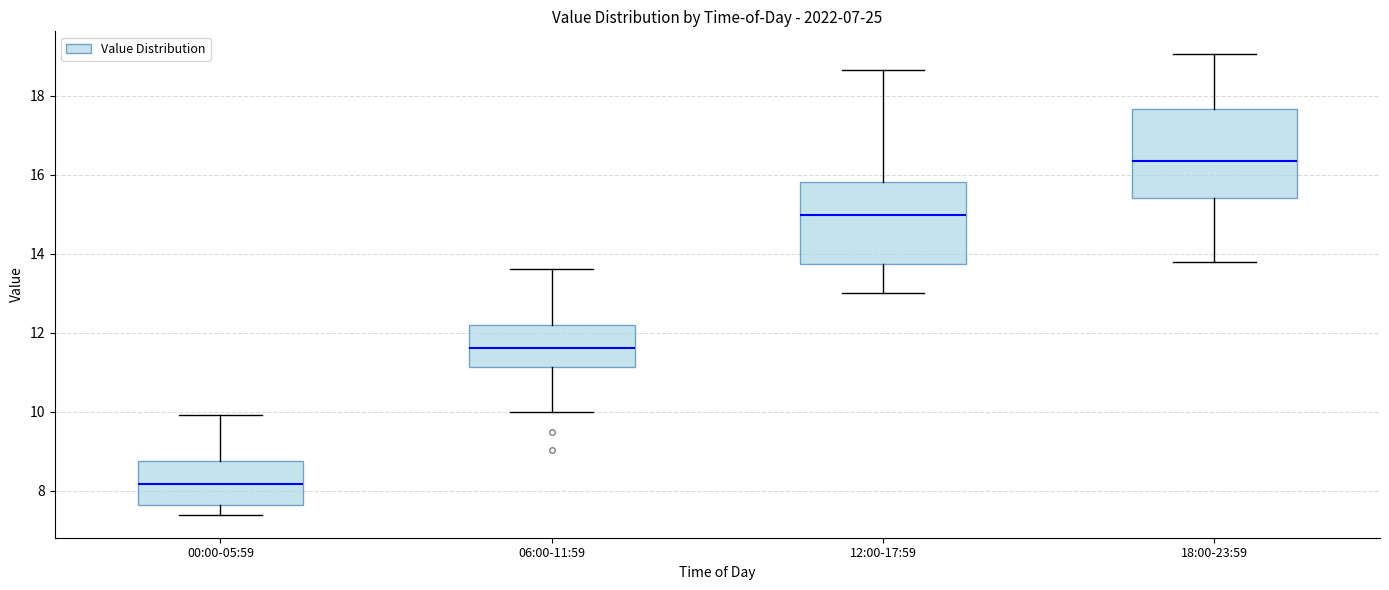

Which box has the lowest median line?

00:00-05:59